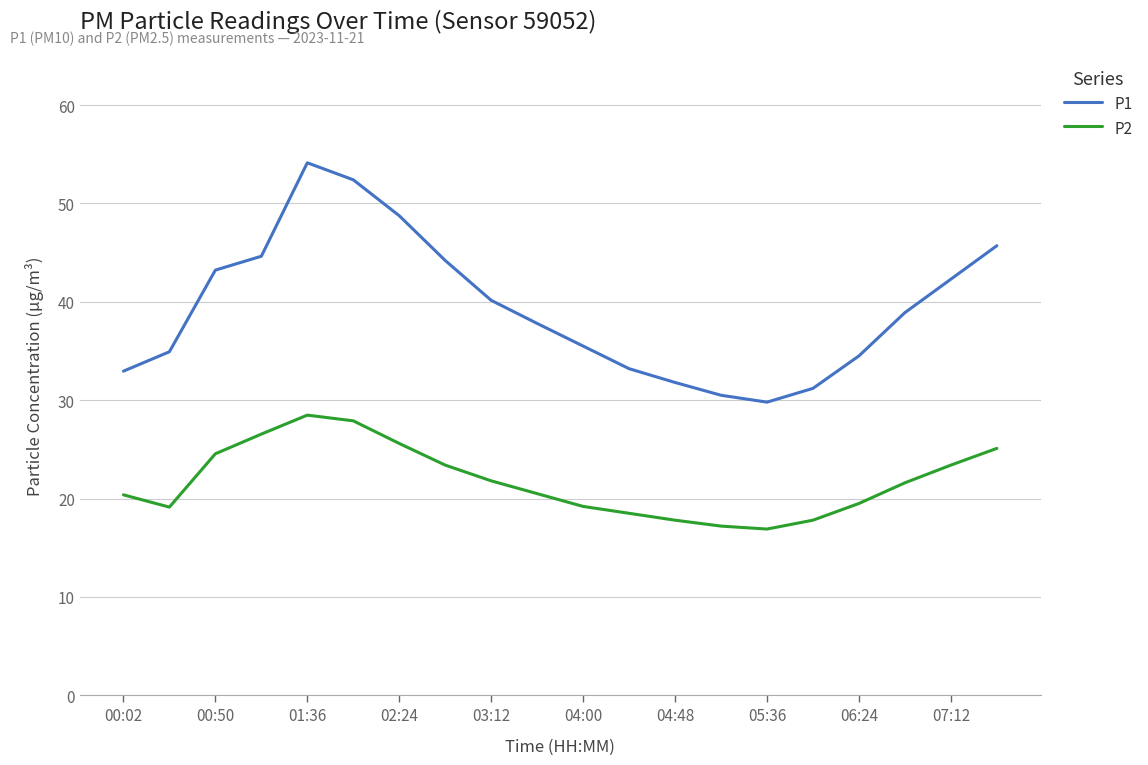

What is the highest value of the P1 series?

54.1